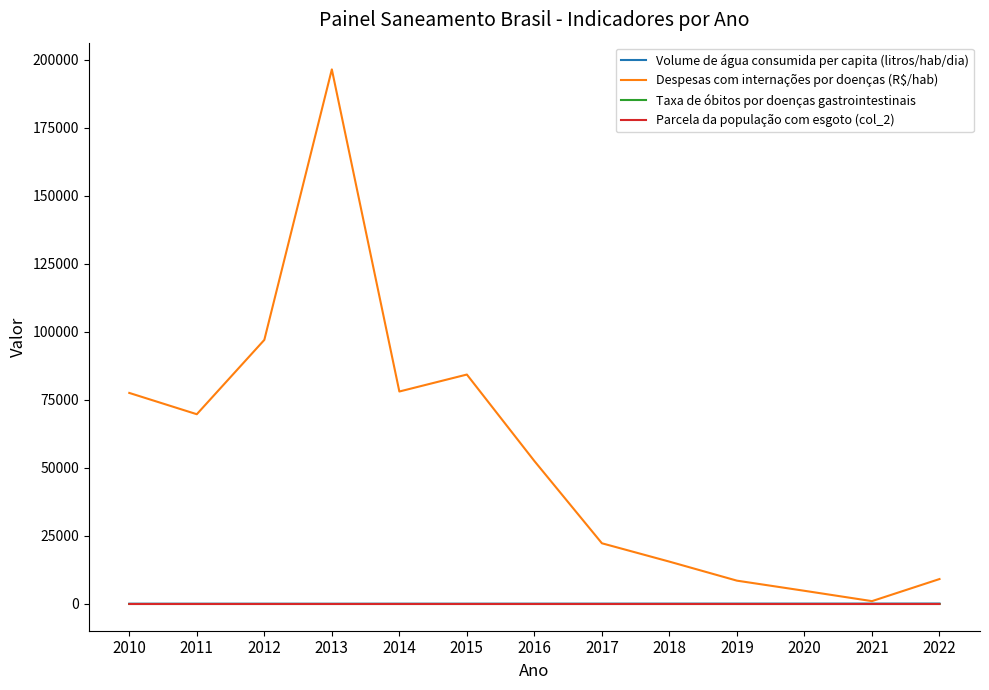

At which category is the sum across all series the highest?

2013